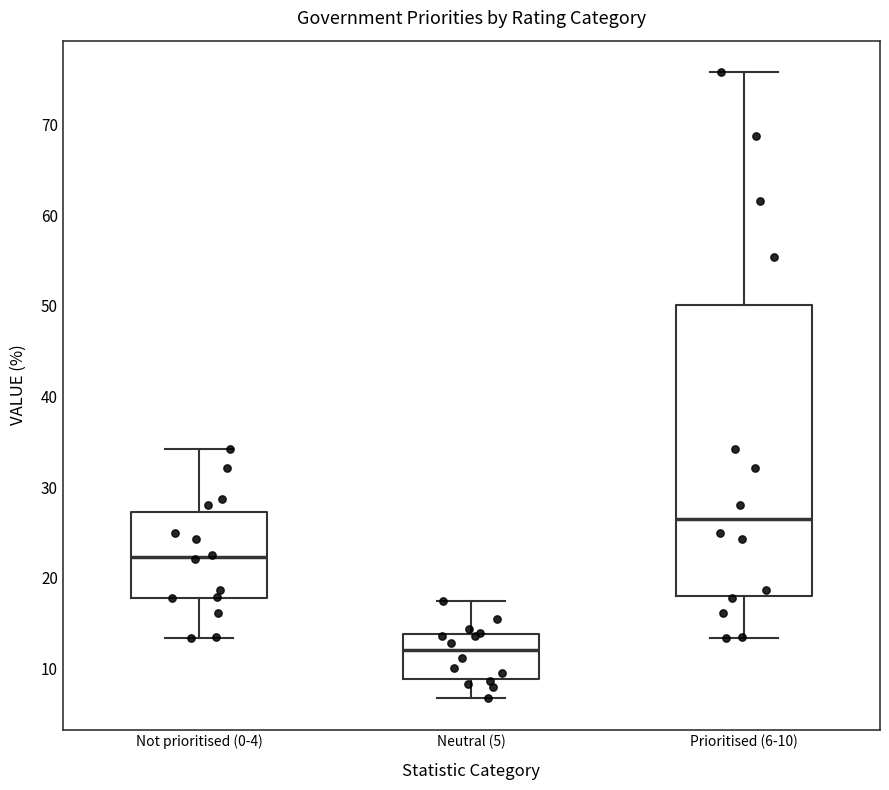

Reading left to right, transcribe this box plot: for each box, give where its median line is, the range the box spans, and where its two whiskers end, as read against the y-axis. The values are not printed on the chart, so give them approximately, as read against the axis.

Not prioritised (0-4): median 22, box 18 to 27, whiskers 13 to 34
Neutral (5): median 12, box 9 to 14, whiskers 7 to 17
Prioritised (6-10): median 26, box 18 to 50, whiskers 13 to 76